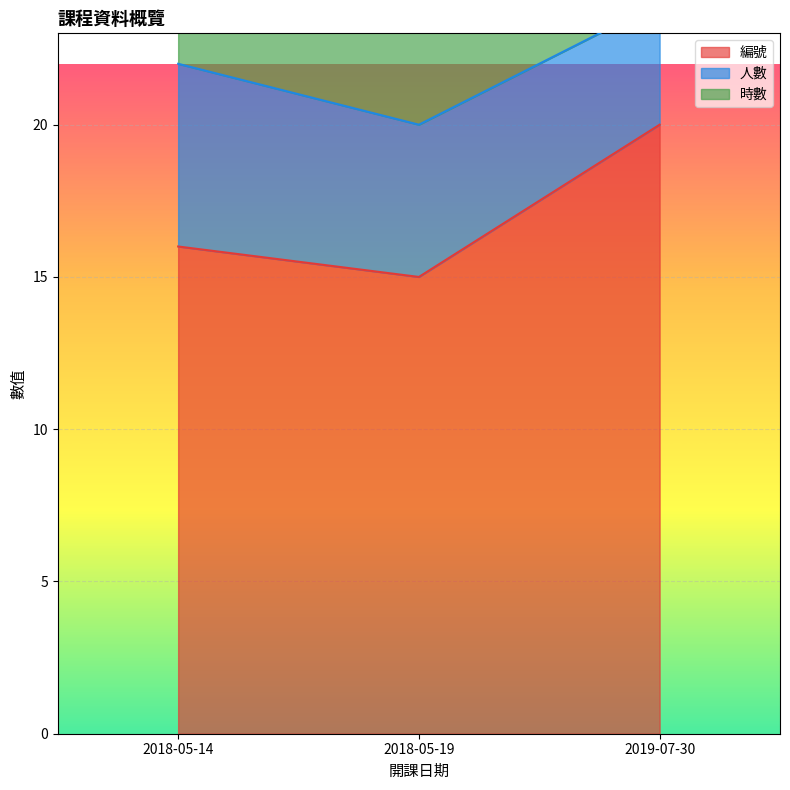

Between 2019-07-30 and 2018-05-14, which is larger?

2019-07-30